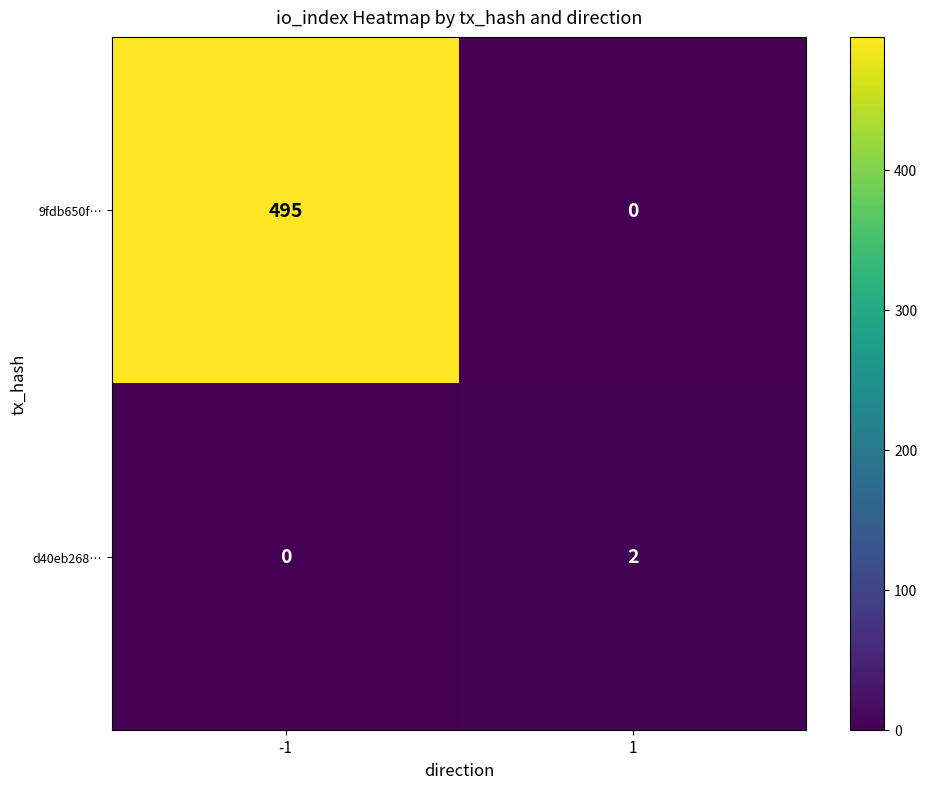

What is the difference between the highest and lowest values at 1?

2